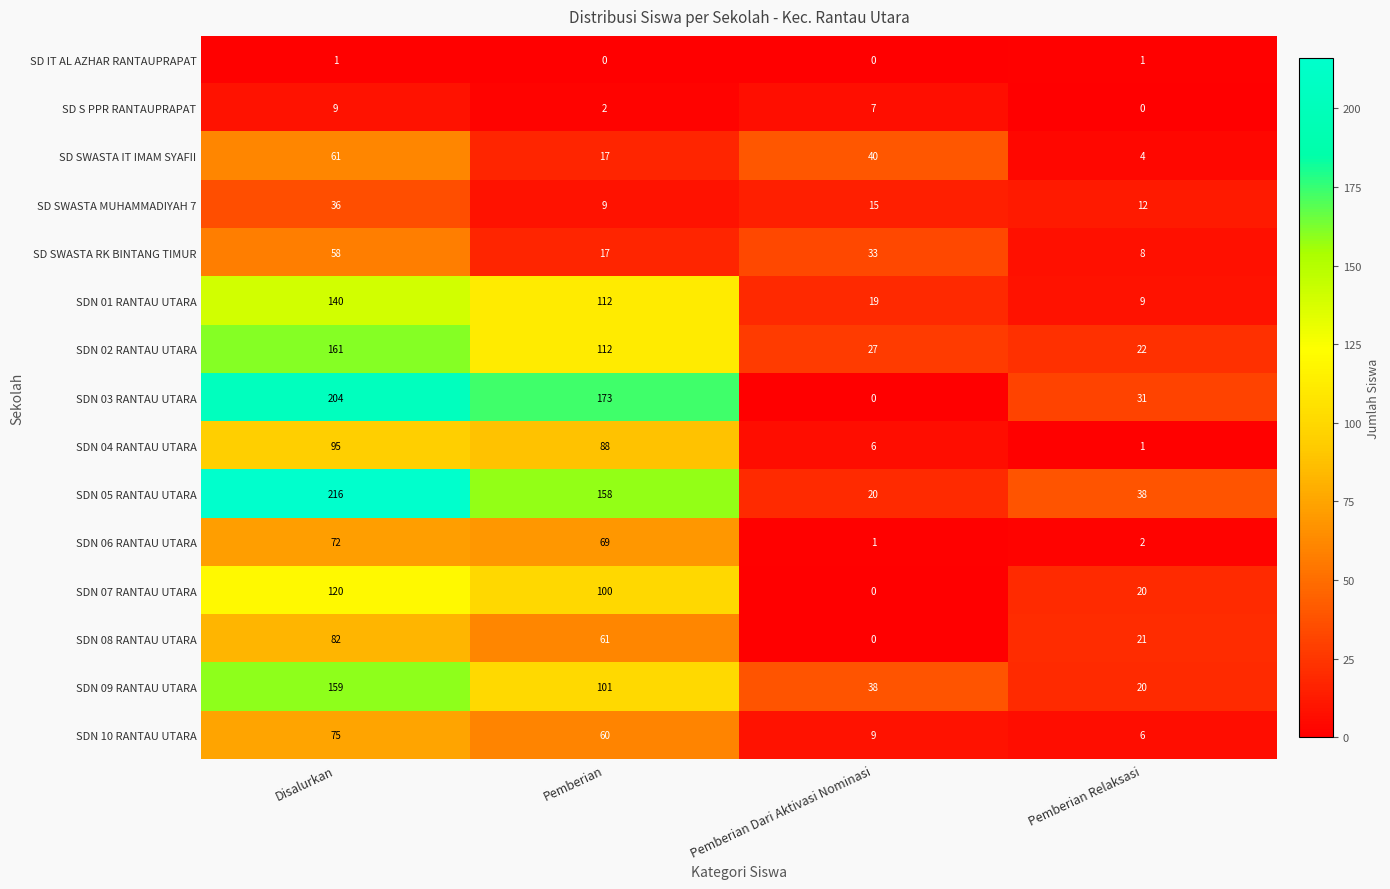

At which category does the chart reach its peak across all series?

Disalurkan